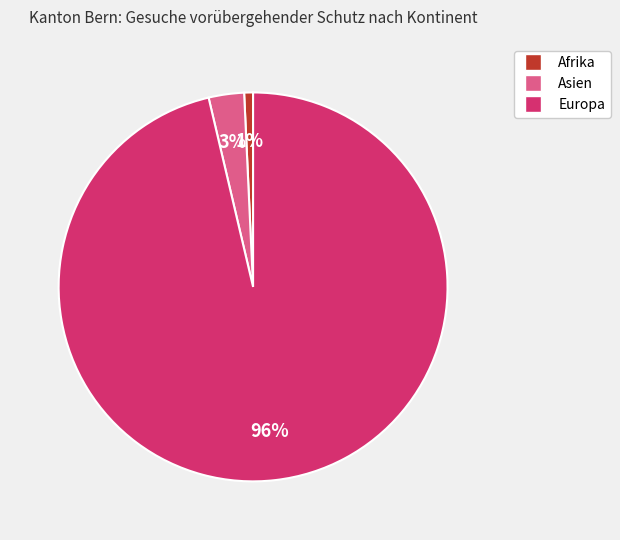

What is the largest slice in the pie chart?

Europa